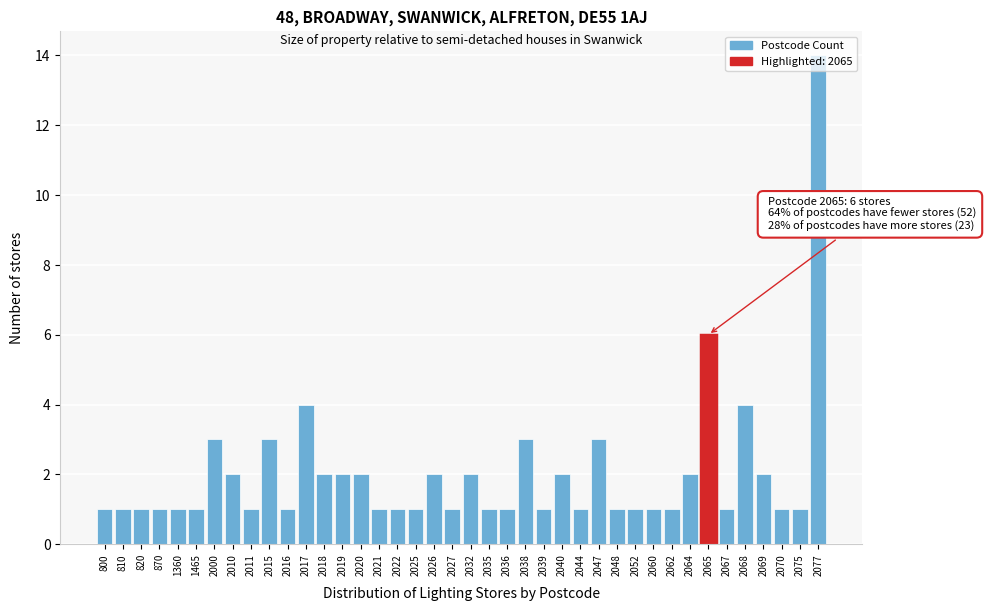

What is the greatest value displayed?

14